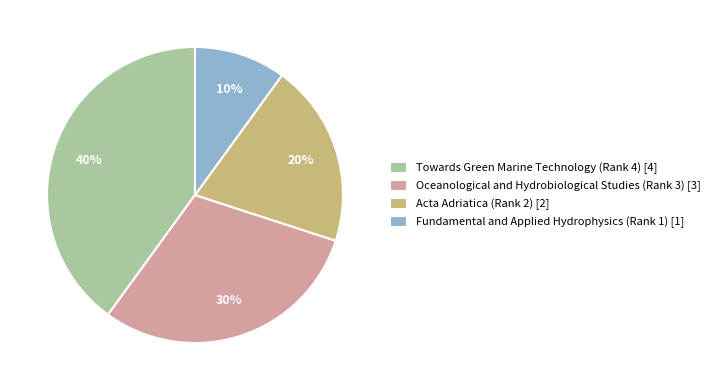

How many slices are in this pie chart?

4